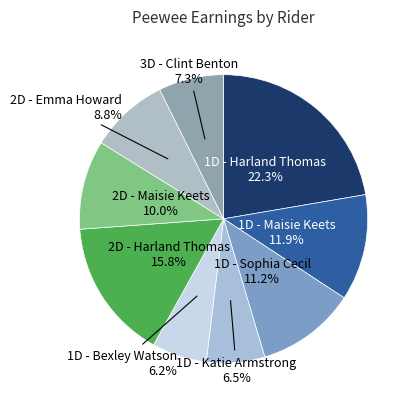

Which slice is the largest?

1D - Harland Thomas